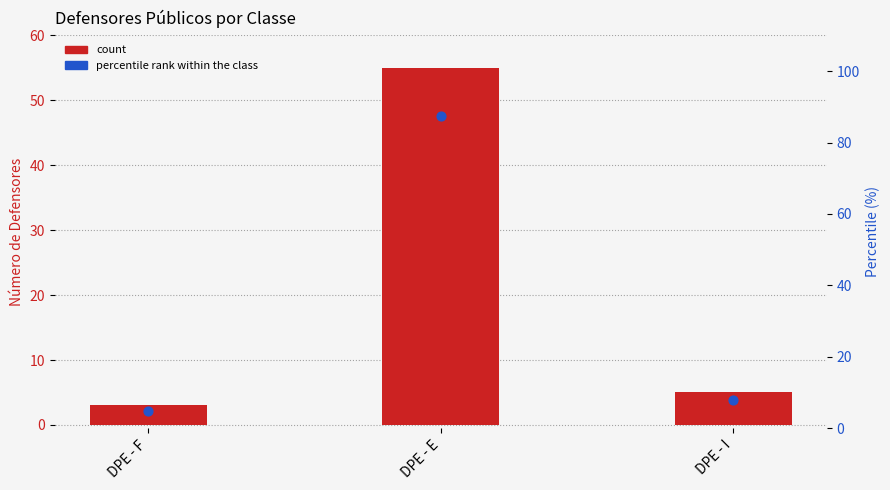

At how many categories does at least one series exceed 58?

1